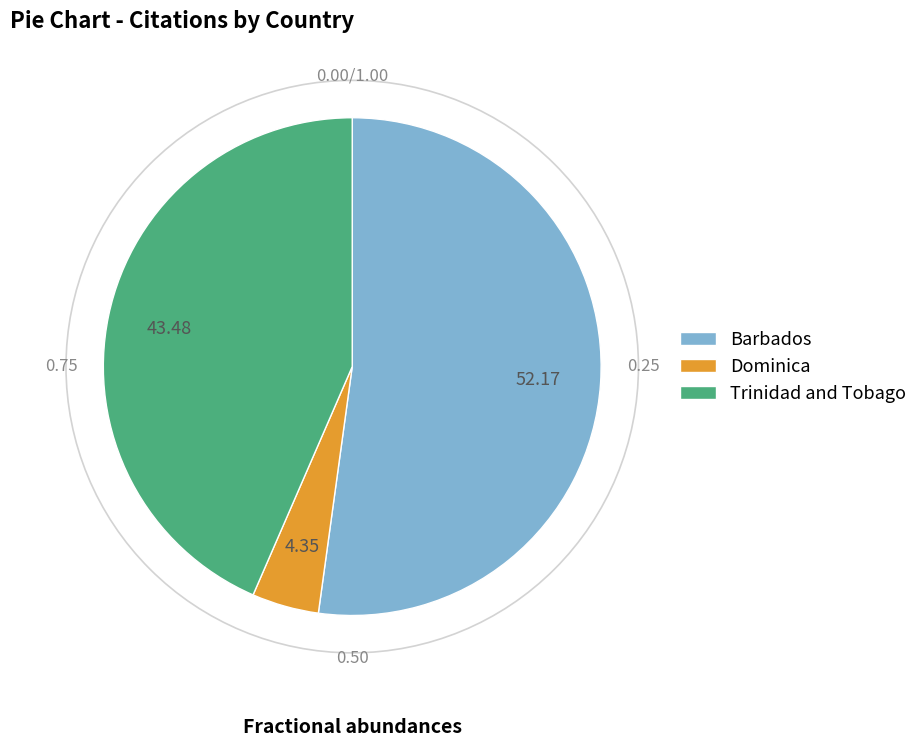

Combined, do Dominica and Trinidad and Tobago account for over 50%?

No